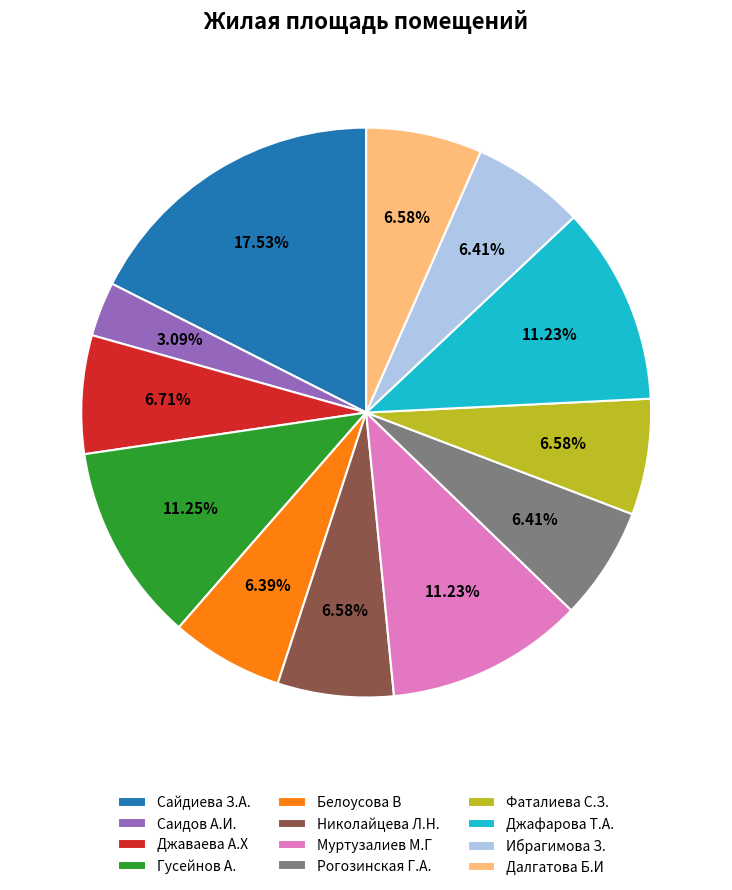

What percentage is NOT represented by Джаваева А.Х?

93.3%